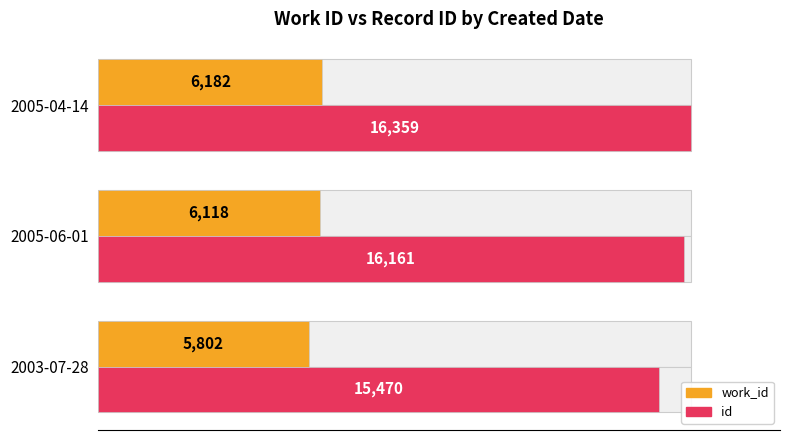

How many distinct data groups are displayed?

2